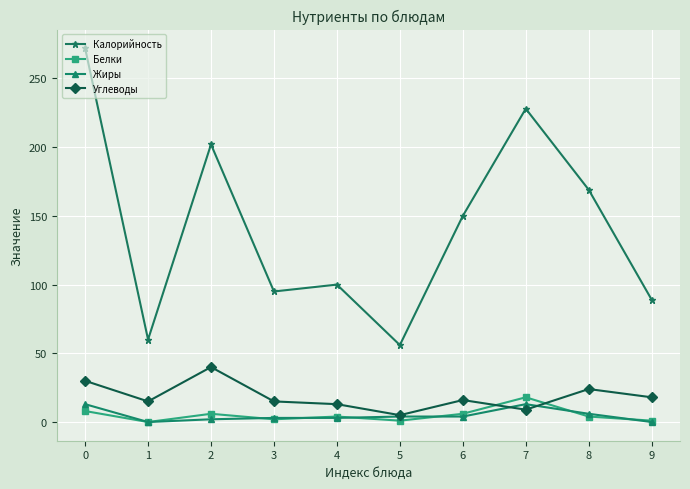

Rank the series at 7 from highest to lowest value.

Калорийность, Белки, Жиры, Углеводы